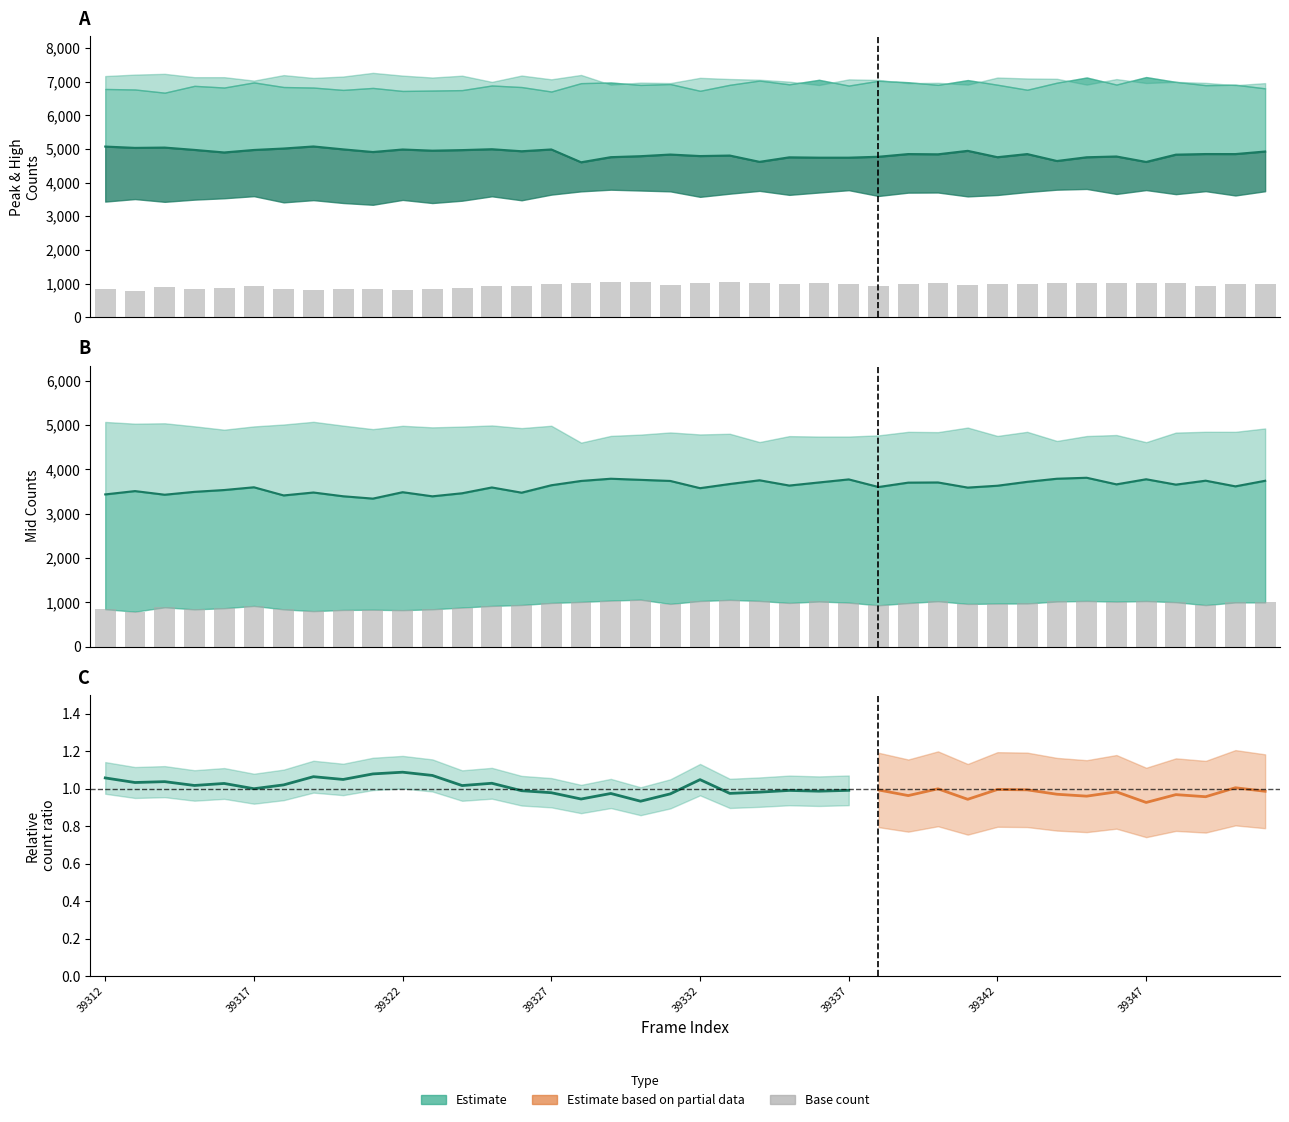

Reading left to right, list all the values displayed in this chart.

mid_count: 39312=5072	39313=5033	39314=5042	39315=4973	39316=4897	39317=4971	39318=5014	39319=5075	39320=4989	39321=4910	39322=4985	39323=4950	39324=4967	39325=4993	39326=4933	39327=4986	39328=4605	39329=4757	39330=4786	39331=4835	39332=4790	39333=4805	39334=4618	39335=4752	39336=4742	39337=4742	39338=4769	39339=4849	39340=4842	39341=4945	39342=4756	39343=4849	39344=4643	39345=4754	39346=4777	39347=4615	39348=4832	39349=4850	39350=4849	39351=4925
low_count: 39312=3436	39313=3511	39314=3429	39315=3494	39316=3535	39317=3597	39318=3413	39319=3479	39320=3394	39321=3341	39322=3486	39323=3393	39324=3462	39325=3593	39326=3475	39327=3643	39328=3740	39329=3790	39330=3765	39331=3740	39332=3577	39333=3671	39334=3755	39335=3636	39336=3706	39337=3775	39338=3603	39339=3702	39340=3706	39341=3590	39342=3632	39343=3720	39344=3790	39345=3812	39346=3663	39347=3778	39348=3657	39349=3746	39350=3618	39351=3744
base_count: 39312=844	39313=788	39314=887	39315=840	39316=866	39317=918	39318=840	39319=800	39320=827	39321=832	39322=822	39323=842	39324=881	39325=918	39326=939	39327=985	39328=1008	39329=1038	39330=1059	39331=963	39332=1029	39333=1054	39334=1030	39335=985	39336=1018	39337=992	39338=932	39339=982	39340=1024	39341=963	39342=971	39343=973	39344=1018	39345=1030	39346=1014	39347=1028	39348=1002	39349=936	39350=997	39351=997